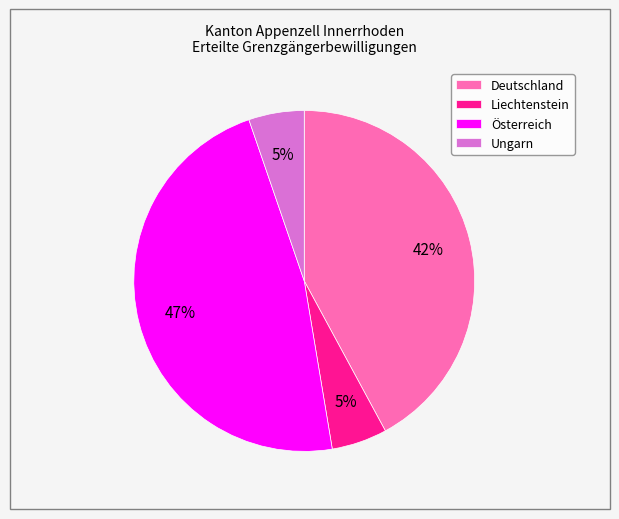

Between Österreich and Ungarn, which is larger?

Österreich